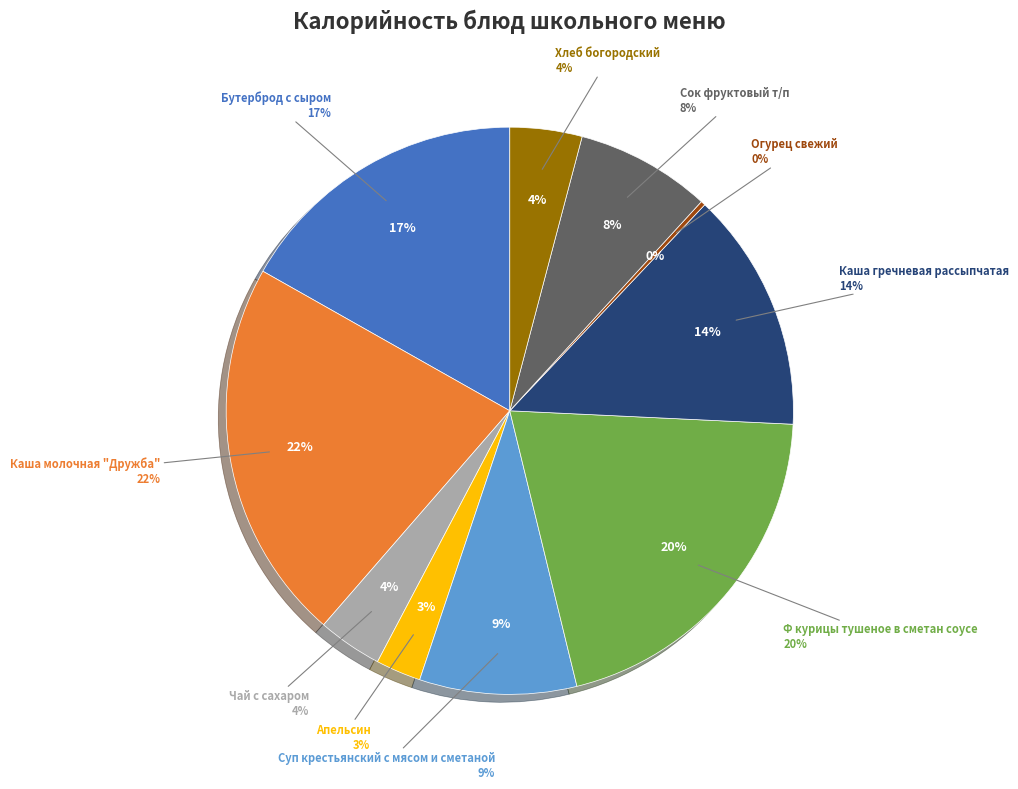

Approximately how many times larger is the value at Каша гречневая рассыпчатая compared to Каша молочная "Дружба"?

0.6